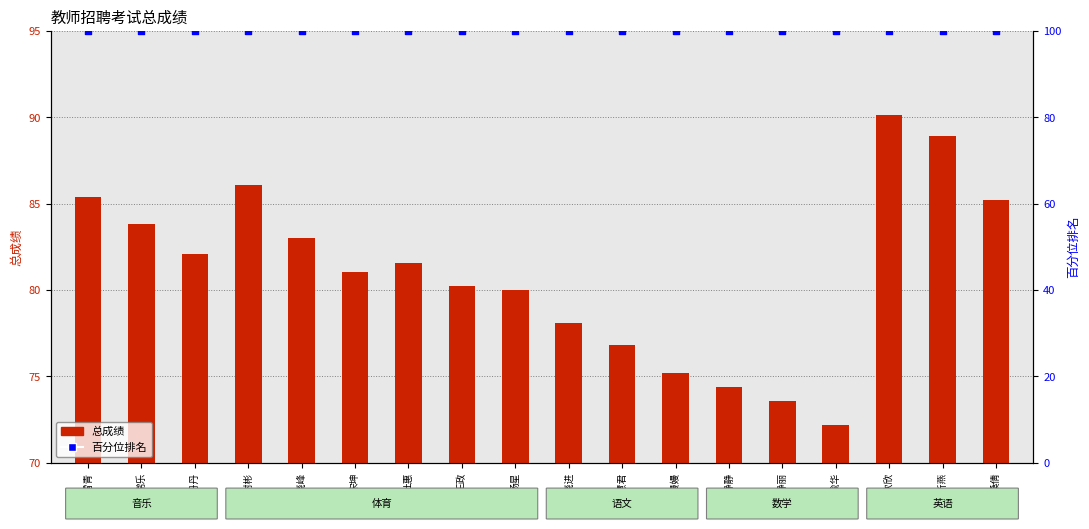

Is the value of 百分位排名 at 李丹丹 greater than the value of 总成绩 at 张晓进?

Yes